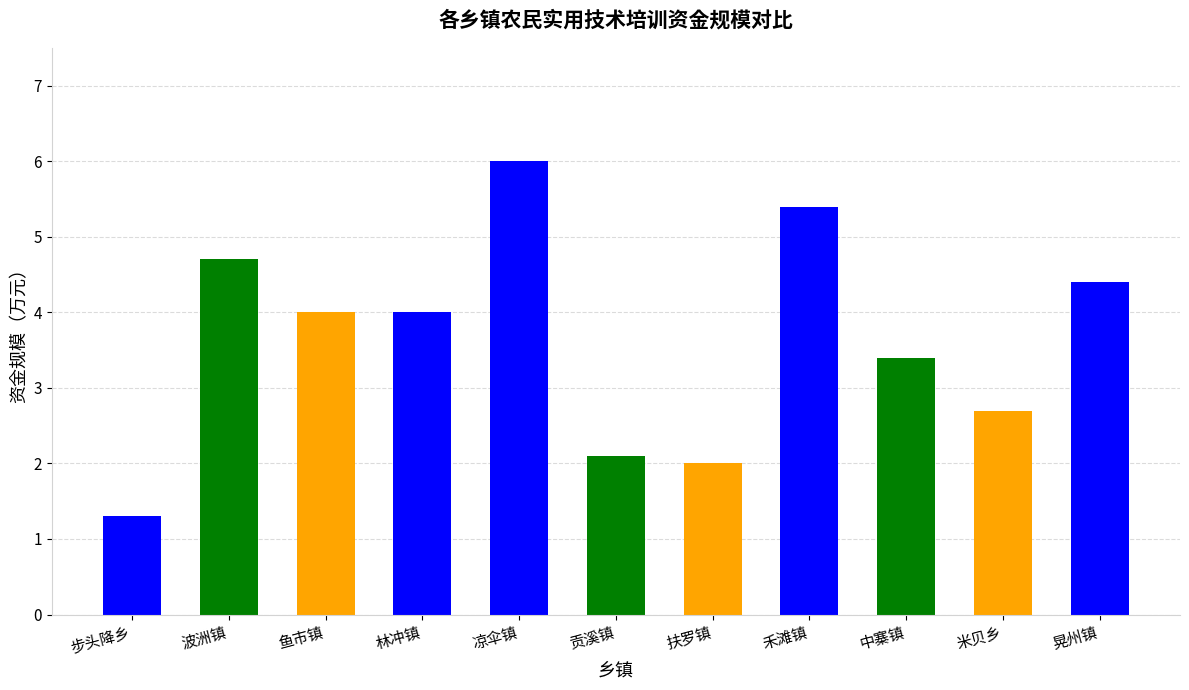

What is the greatest value displayed?

6.0